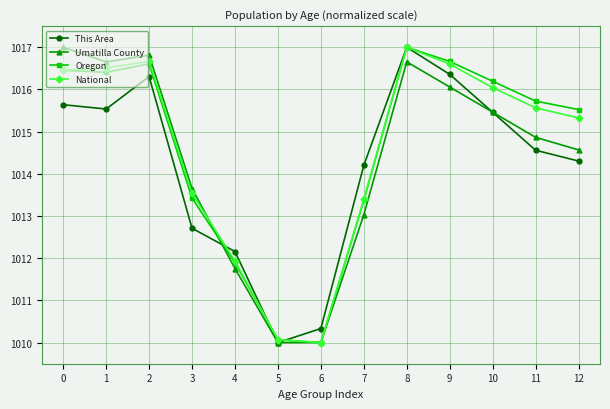

What is the total value across all series at 6?

4040.3